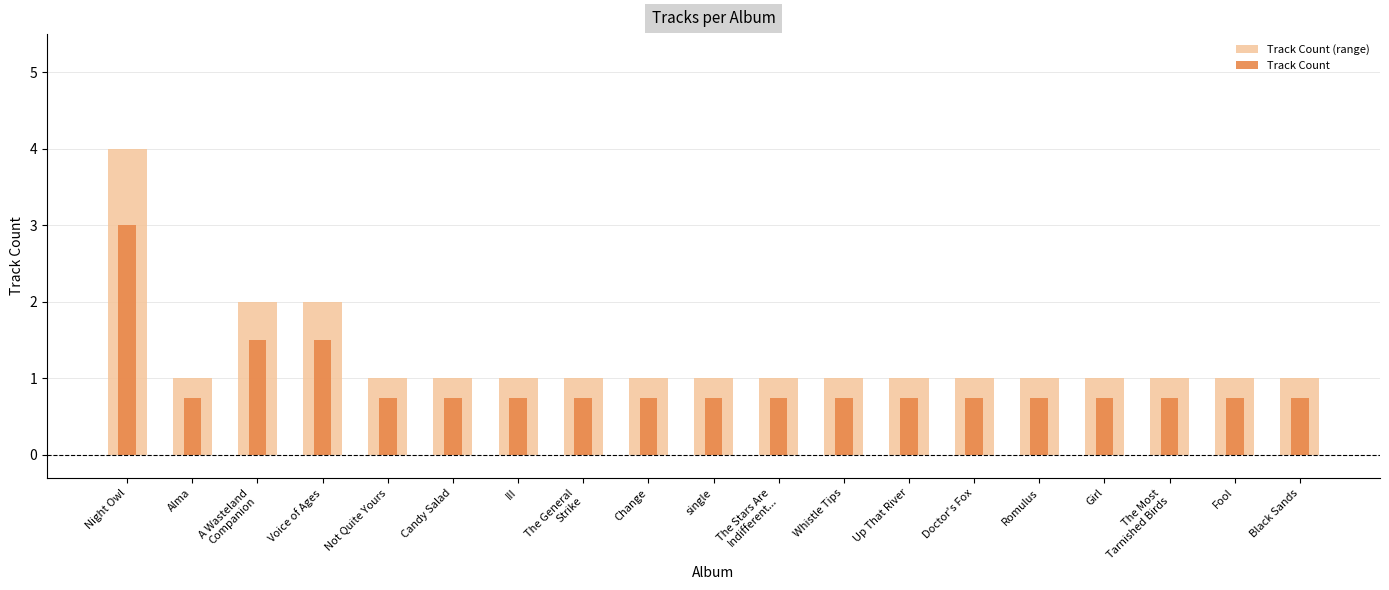

Which series has the largest total across all categories?

Track Count (range)